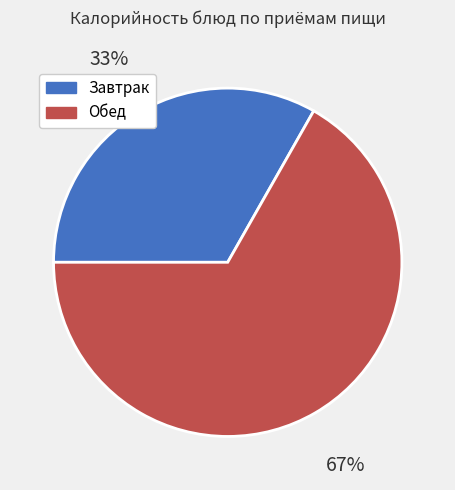

To the nearest percent, what is the average slice percentage?

50%